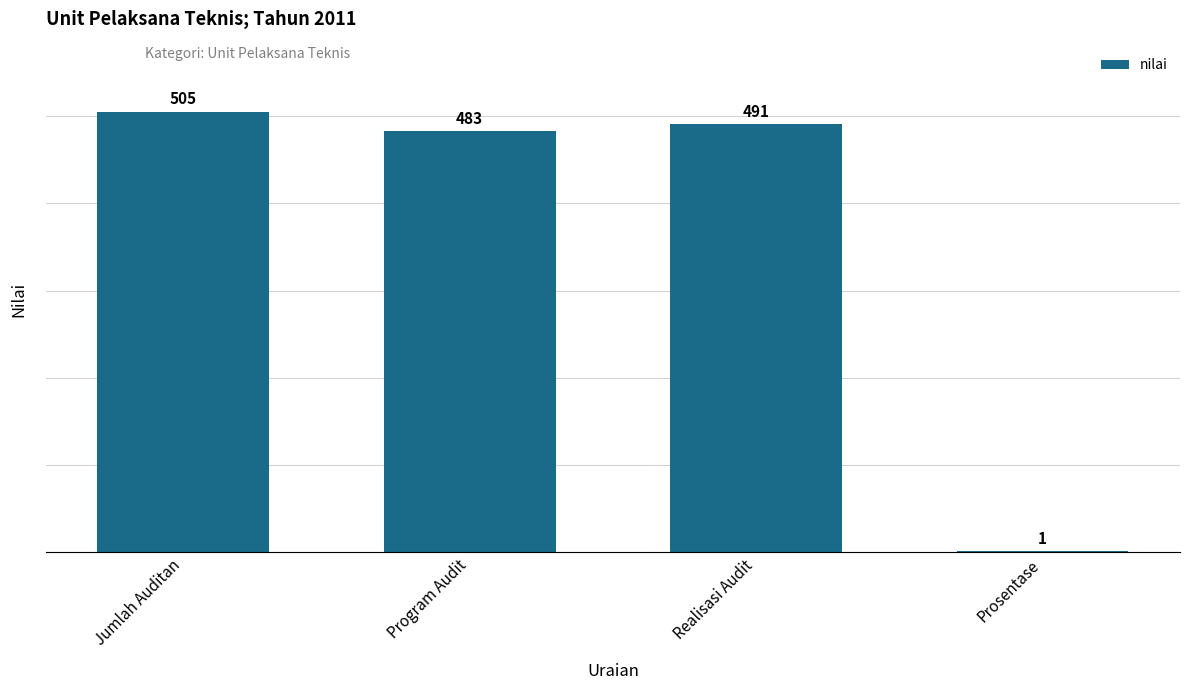

Which category has the highest value across all series?

Jumlah Auditan